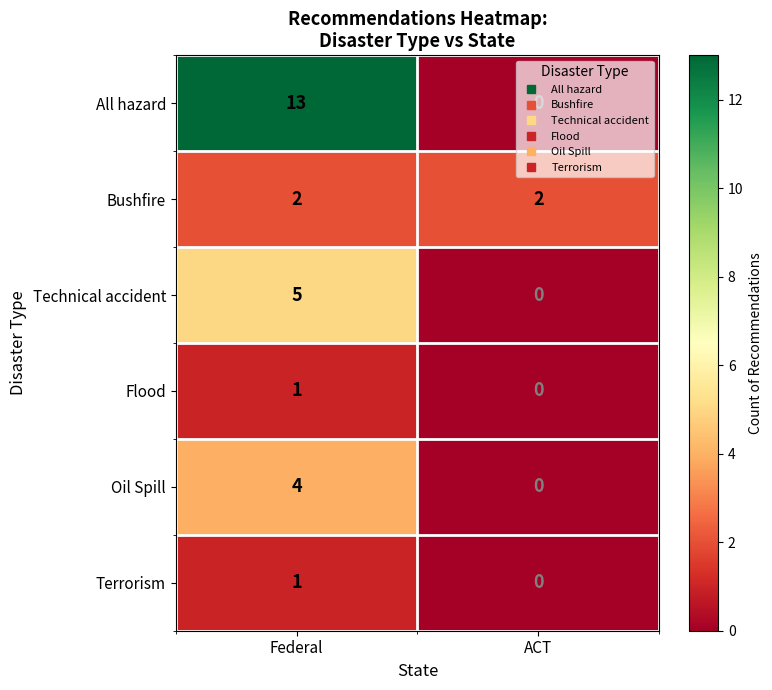

The Technical accident series shows 0 at ACT. True or false?

True